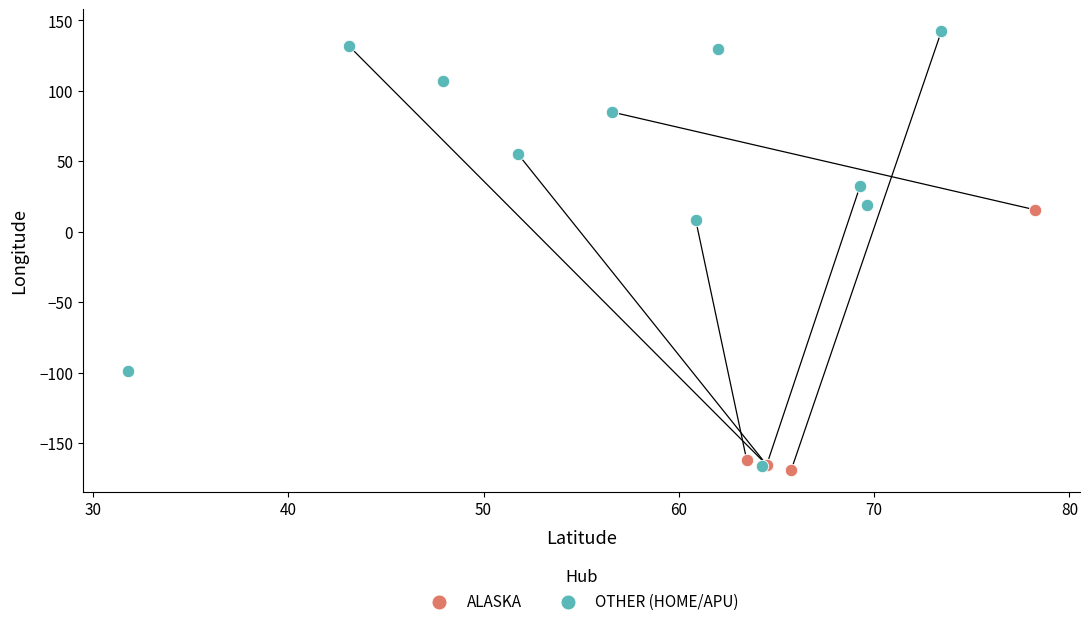

Which series reaches the maximum Y coordinate?

OTHER (HOME/APU)